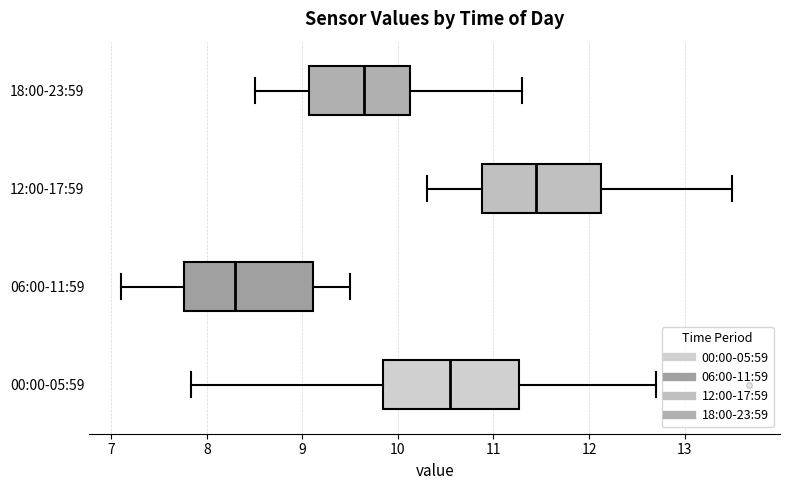

Reading bottom to top, transcribe this box plot: for each box, give where its median line is, the range the box spans, and where its two whiskers end, as read against the x-axis. The values are not printed on the chart, so give them approximately, as read against the axis.

00:00-05:59: median 10.6, box 9.8 to 11.3, whiskers 7.8 to 12.7
06:00-11:59: median 8.3, box 7.8 to 9.1, whiskers 7.1 to 9.5
12:00-17:59: median 11.5, box 10.9 to 12.1, whiskers 10.3 to 13.5
18:00-23:59: median 9.7, box 9.1 to 10.1, whiskers 8.5 to 11.3